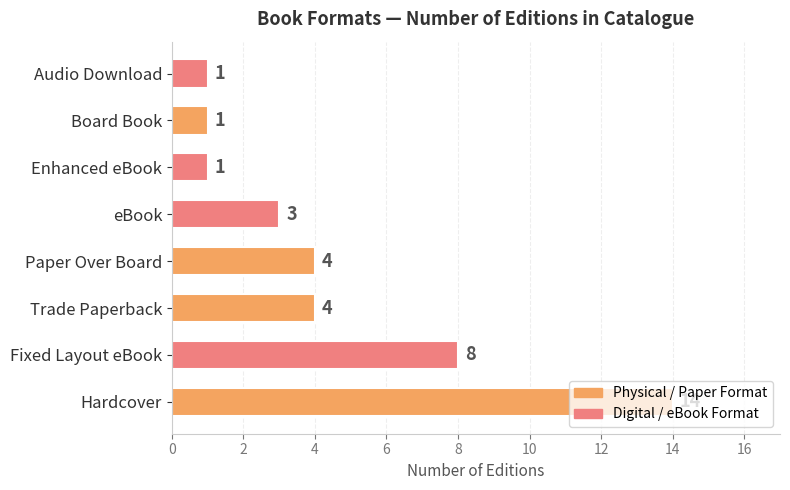

What is the sum of the values at Hardcover and Board Book?

15